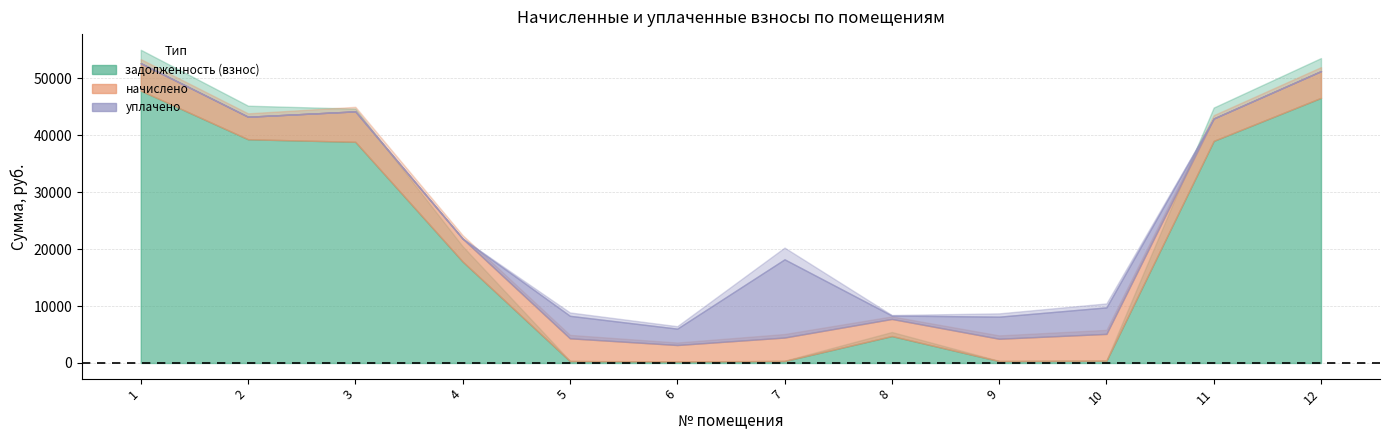

The начислено series shows 3926.3 at 11. True or false?

True